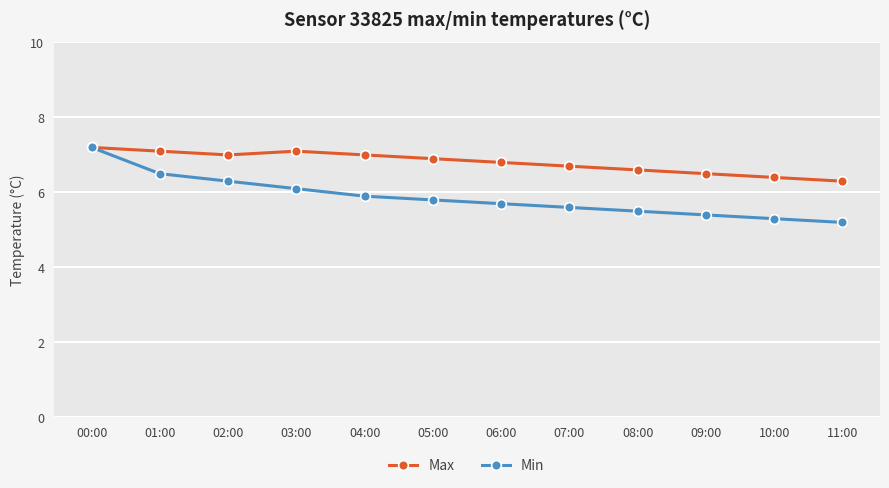

At 10:00, list the series in order from smallest to largest.

Min, Max